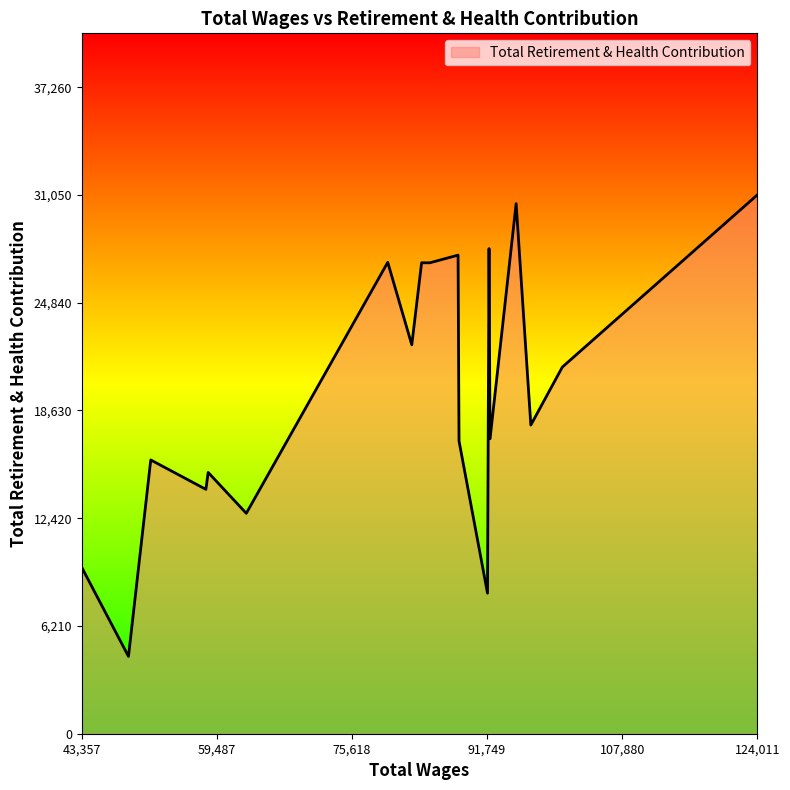

Does the chart display data point markers on the line(s)?

No